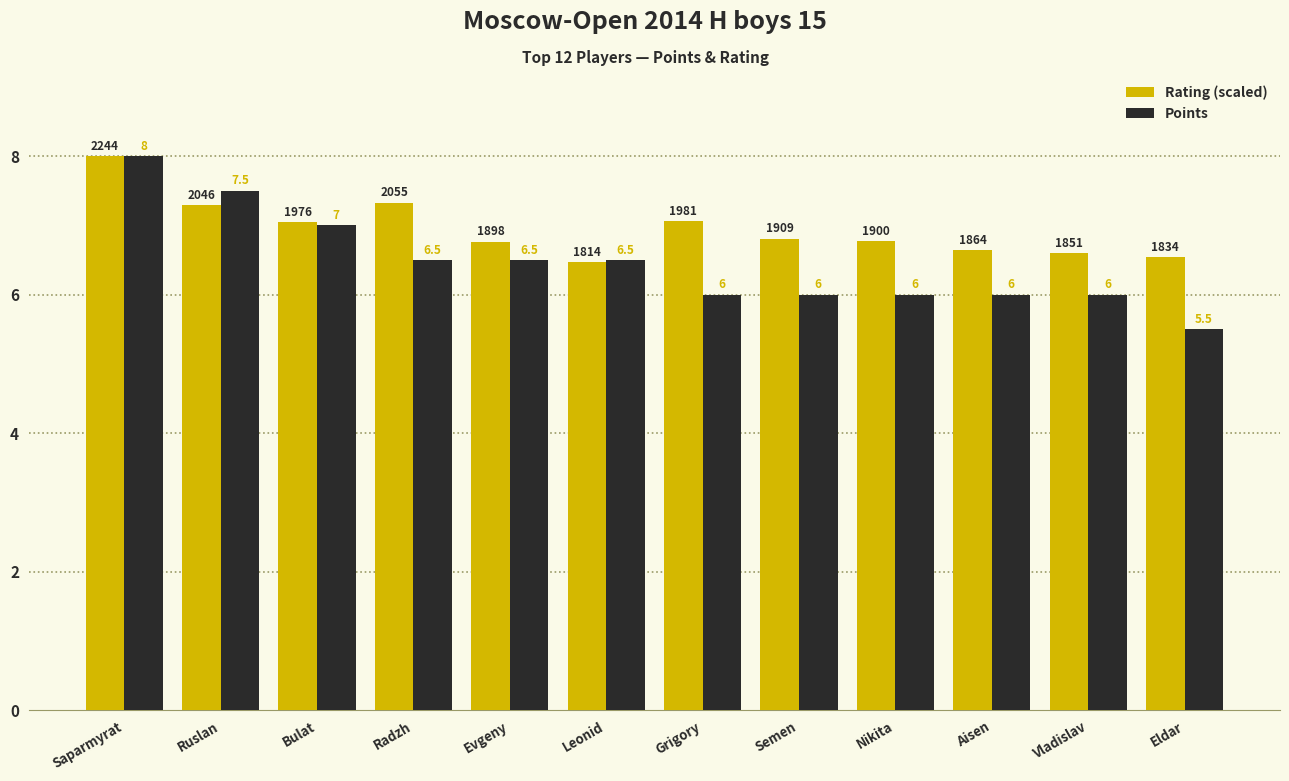

How many bars are there in total?

24